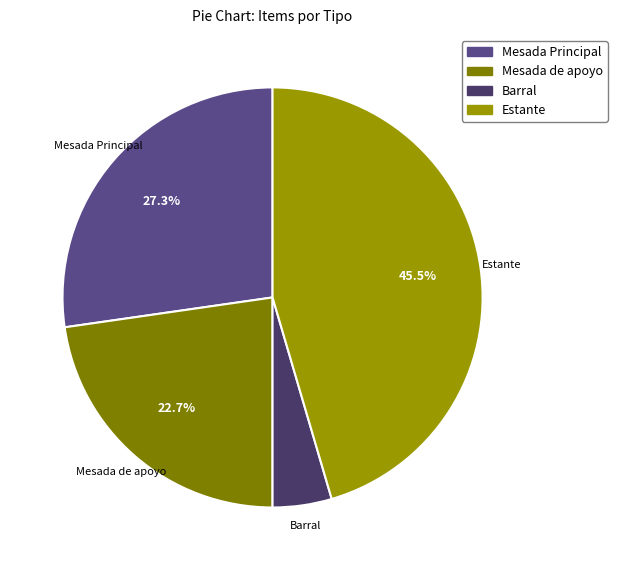

How many segments does this pie chart have?

4